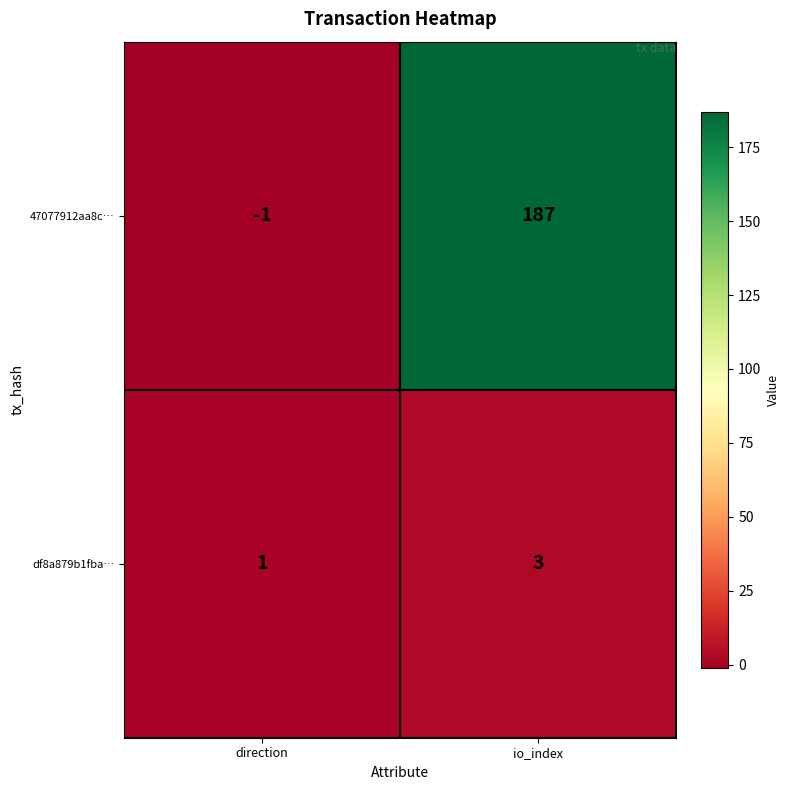

At which category is the sum across all series the highest?

io_index